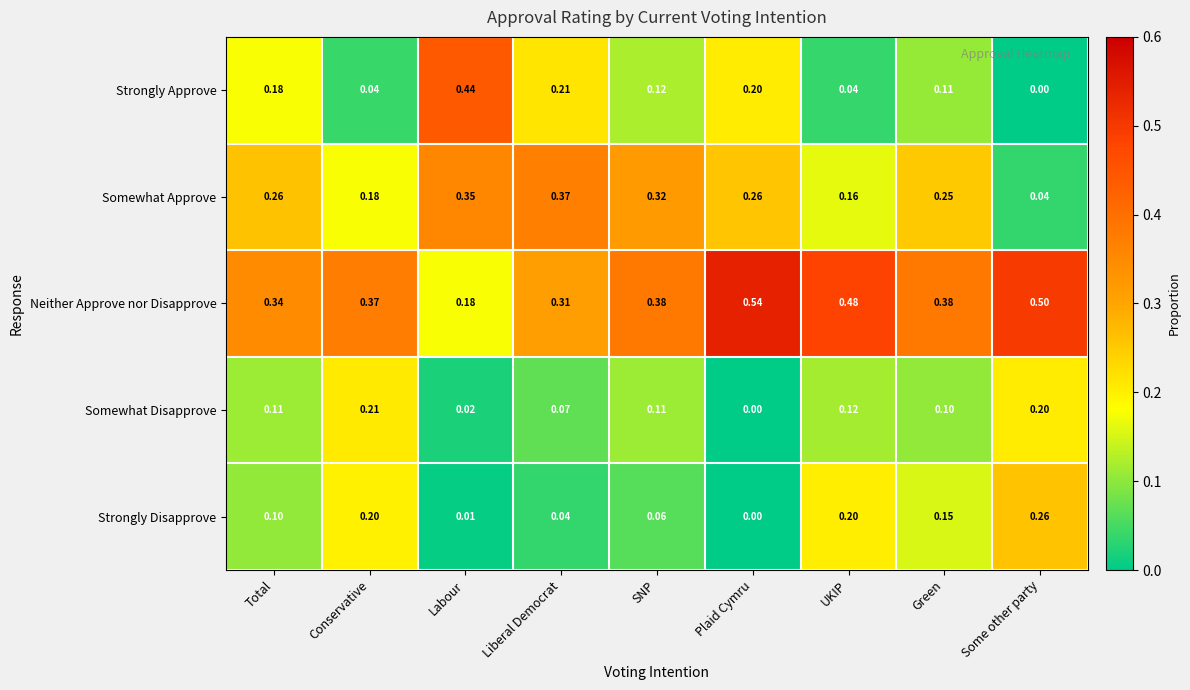

Which series has the largest total across all categories?

Neither Approve nor Disapprove